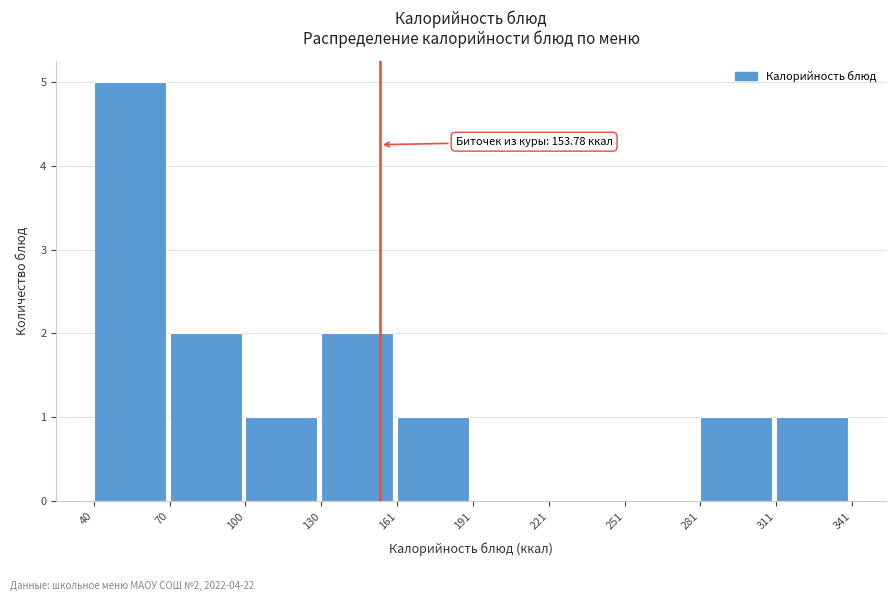

Which range on the x-axis has the tallest bar?

40 to 70